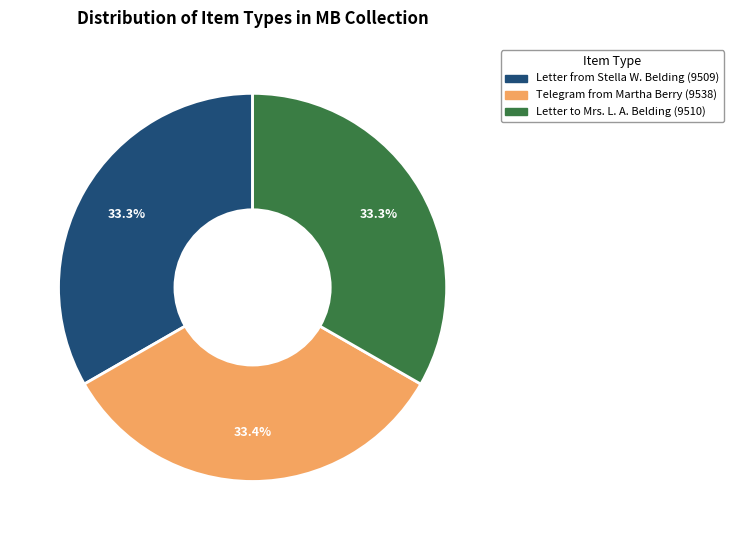

Does any single category account for the majority?

No